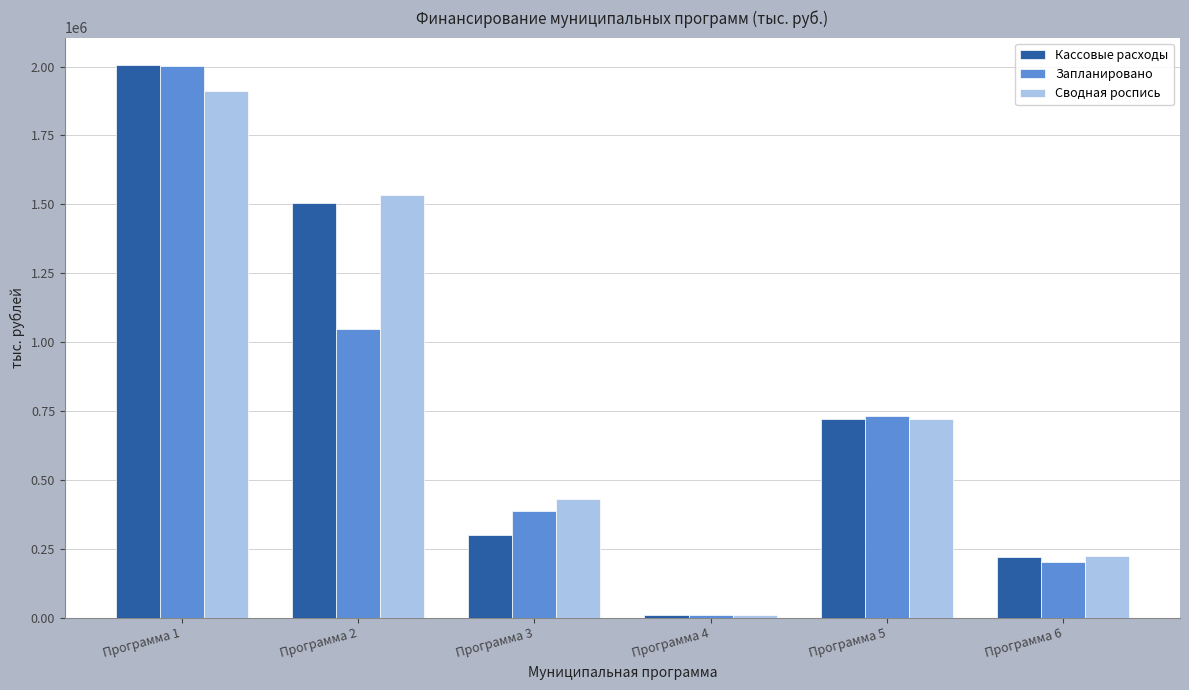

True or false: Сводная роспись has a value of 722575.4 at Программа 5.

True